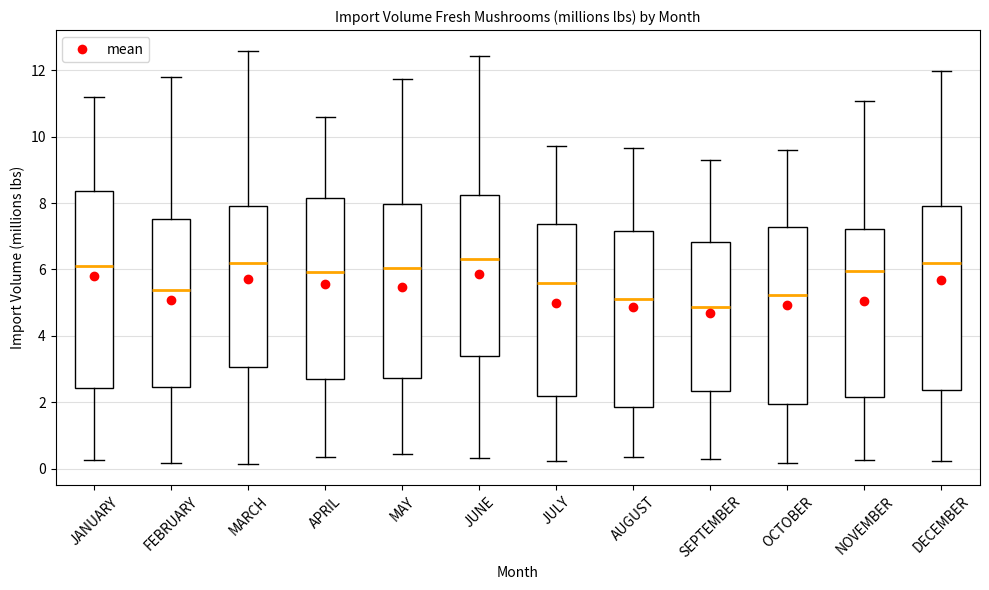

Comparing the boxes themselves (not the whiskers), which one is the tallest?

JANUARY